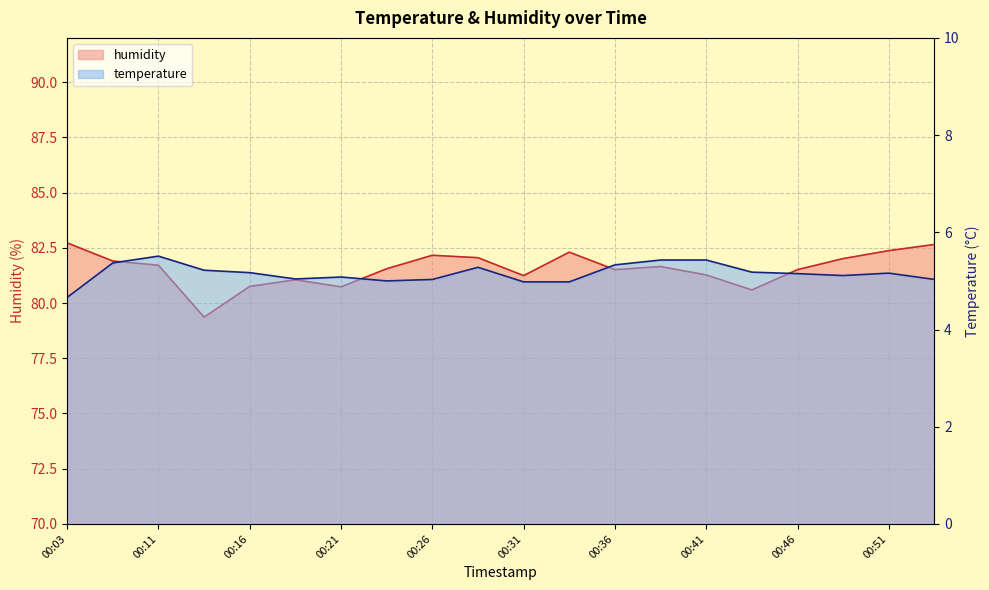

What is the value of the temperature point at the 3rd from the left?

5.5